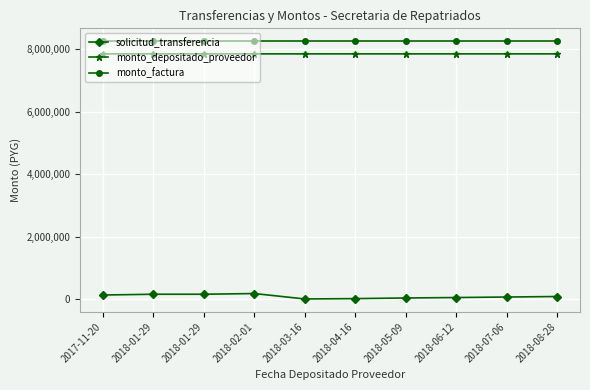

Which has a higher value, 2017-11-20 or 2018-07-06?

2017-11-20